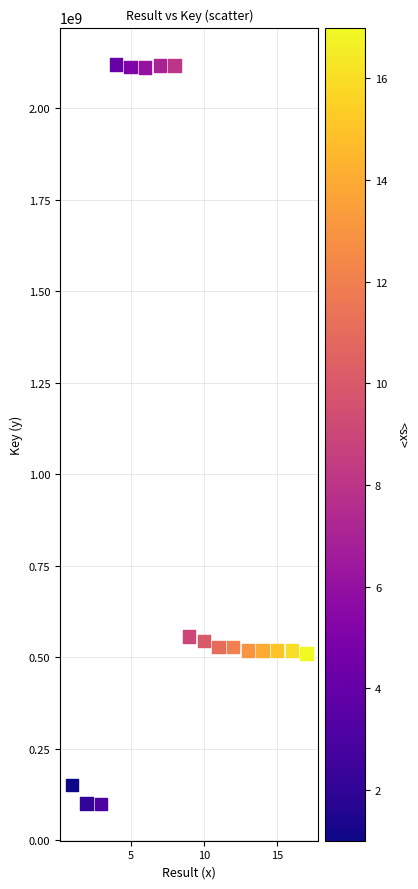

What is the range of Y values (max minus min)?

2019578718